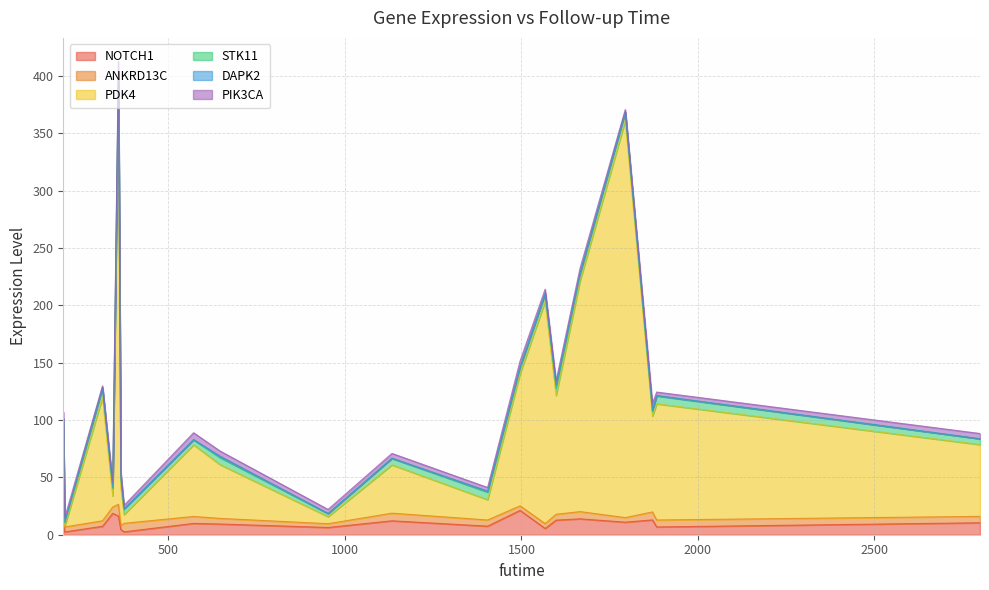

How many times do STK11 and ANKRD13C cross each other?

11